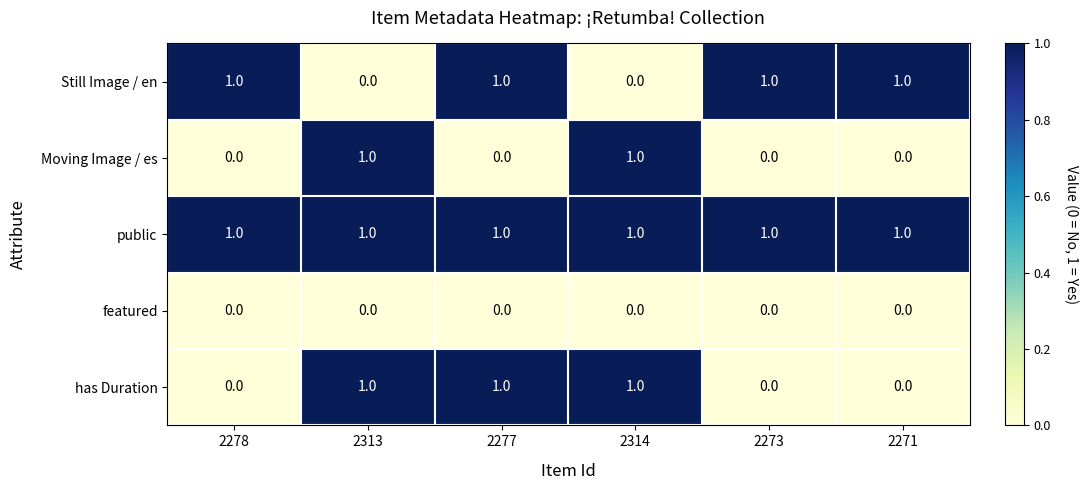

Count the number of categories in the chart.

6